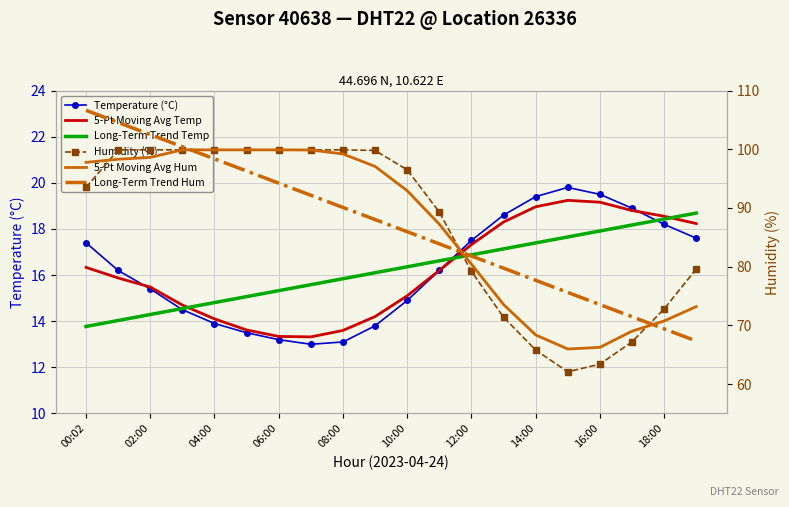

Is the value of 5-Pt Moving Avg Temp at 02:00 greater than the value of Long-Term Trend Hum at 14:00?

No